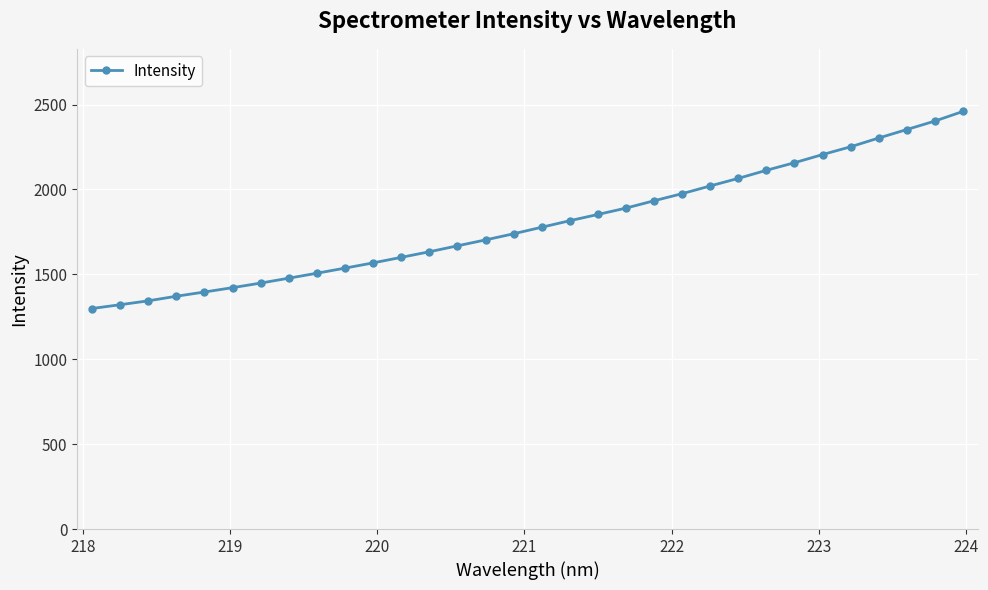

What is the value of the 10th point from the left?

1536.9